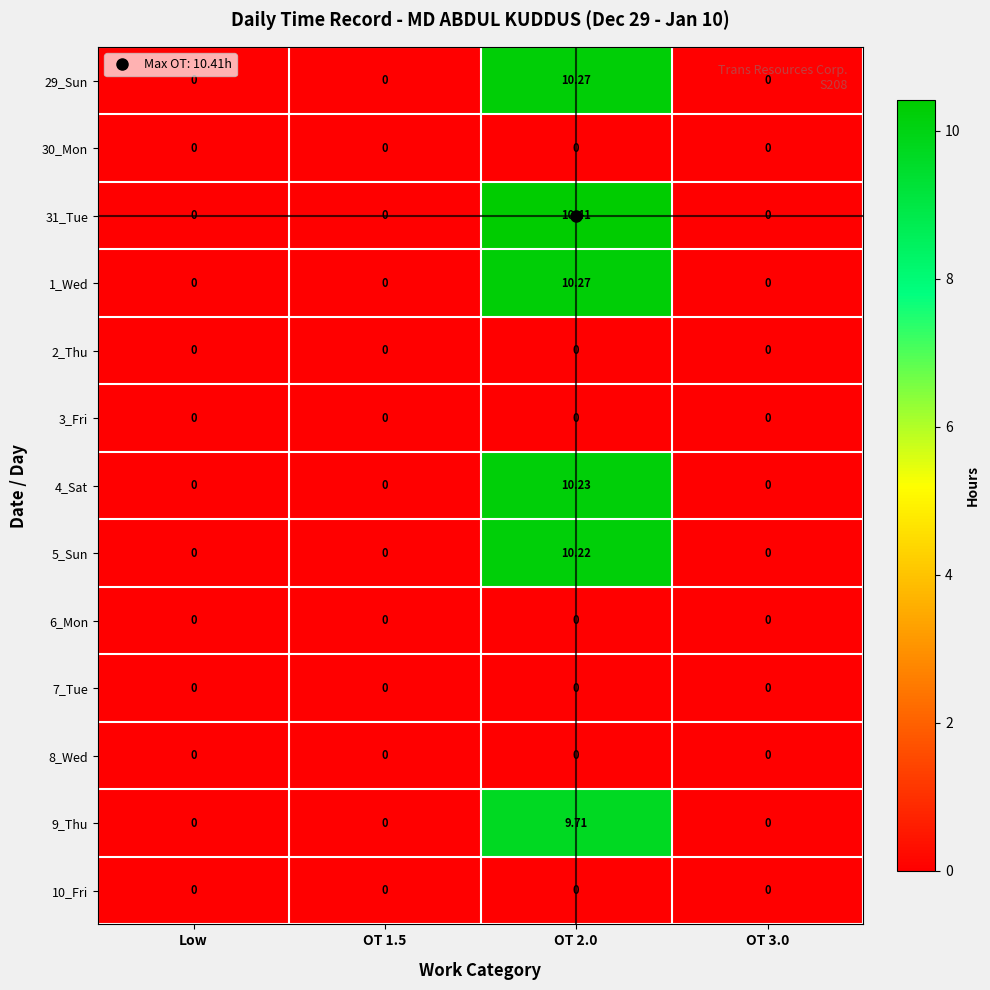

Which series changed the most between Low and OT 3.0?

29_Sun